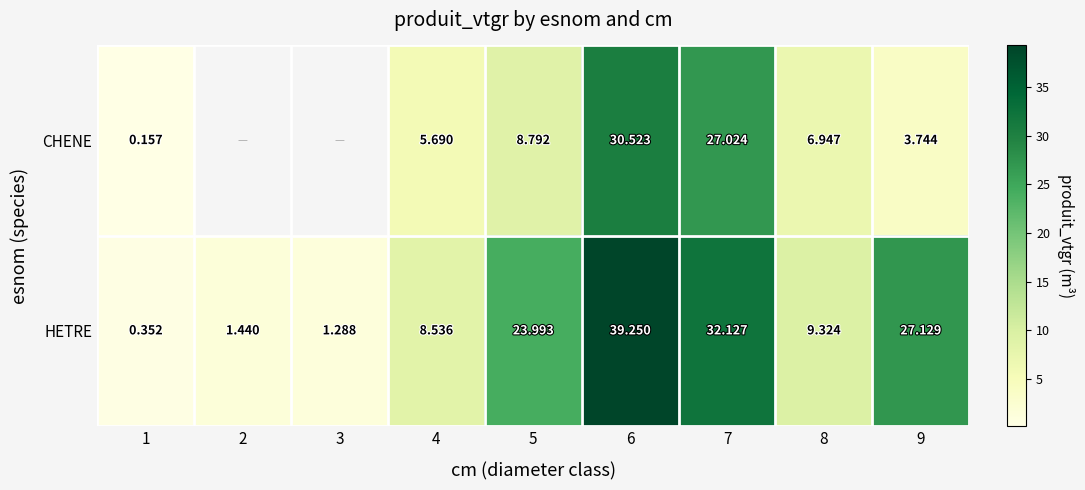

What is the difference between the HETRE values at 6 and 8?

29.9